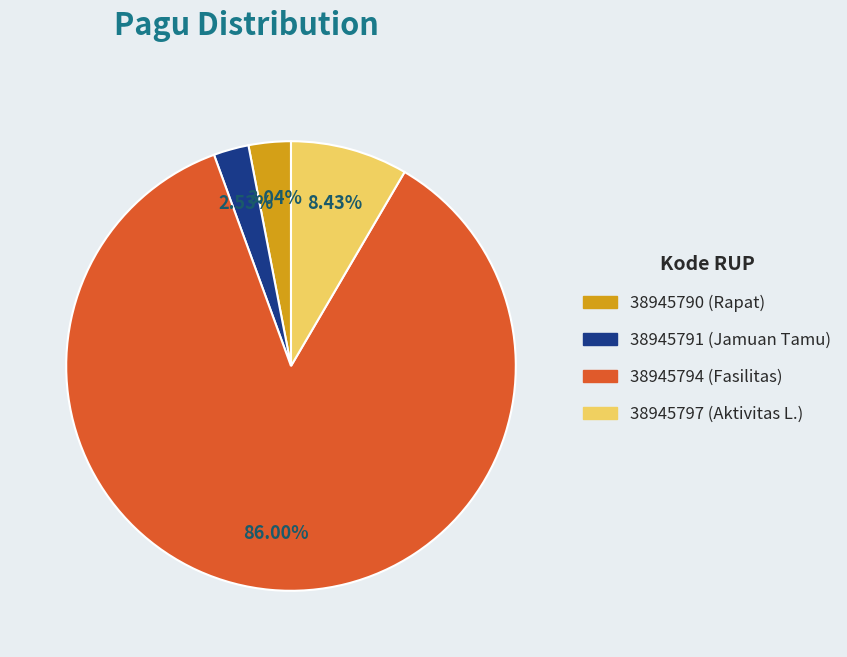

Which category has the biggest portion of the pie?

38945794